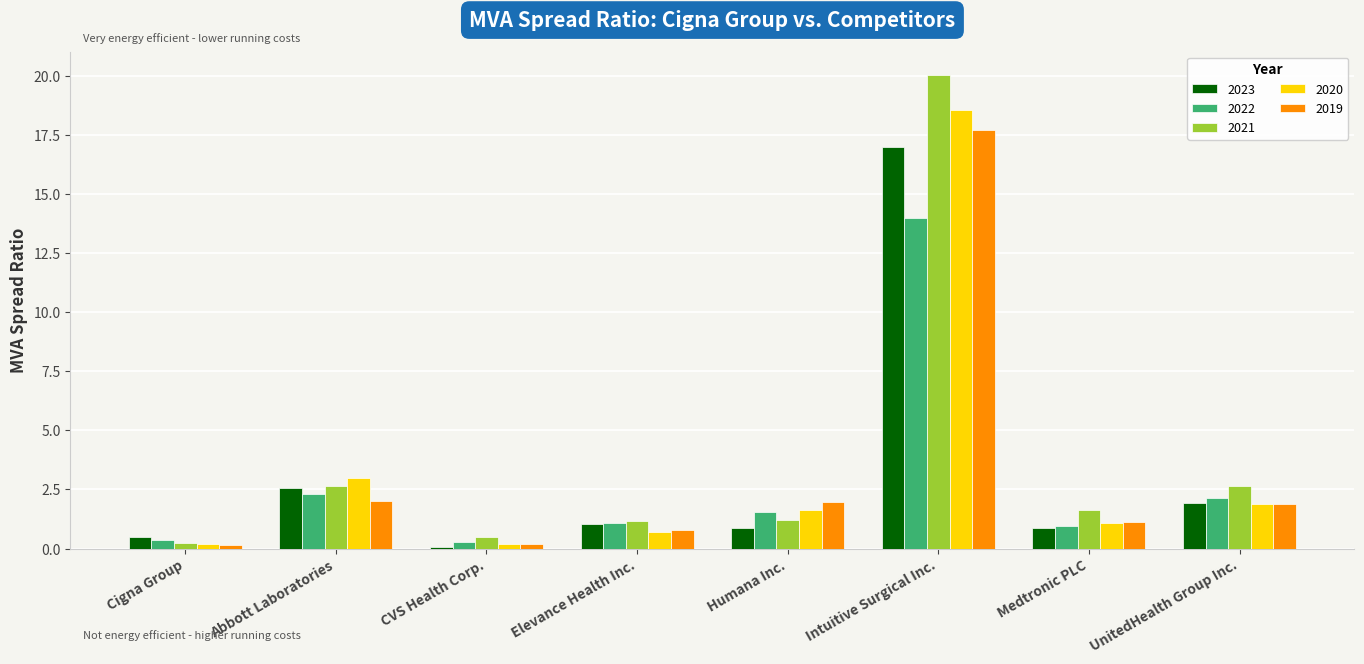

What are all the series names shown in the legend?

2023, 2022, 2021, 2020, 2019